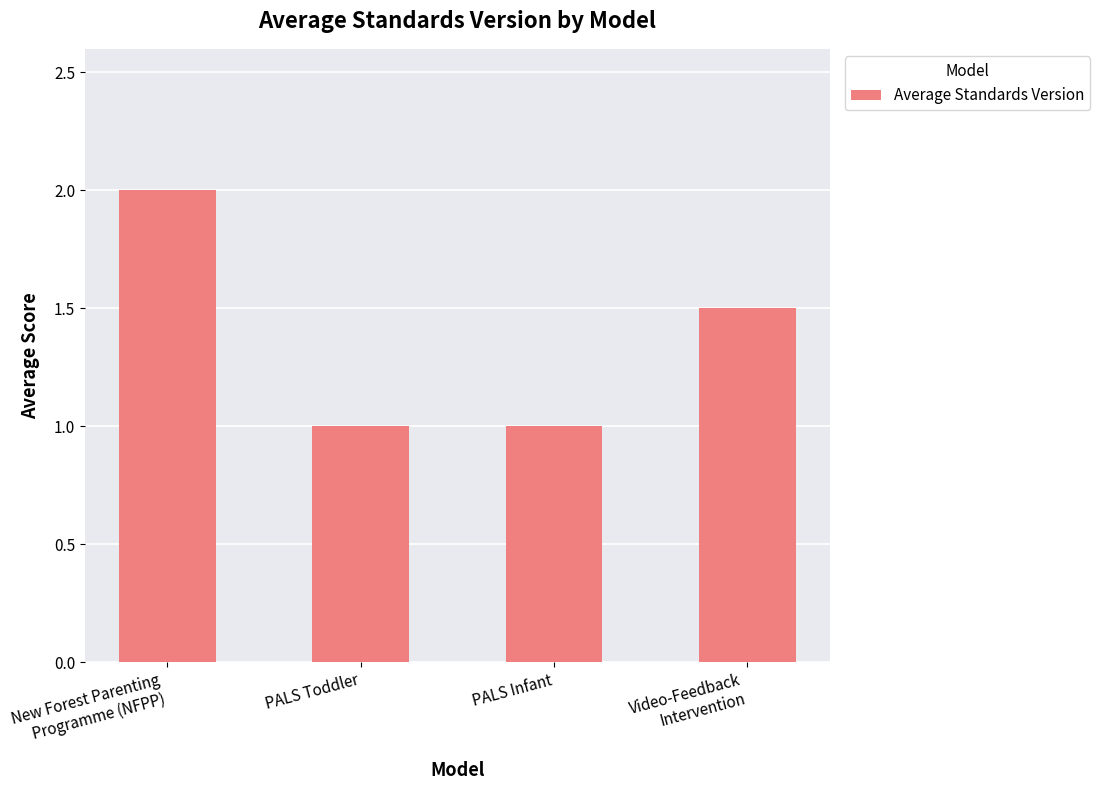

What is the difference between the values at Video-Feedback
Intervention and PALS Infant?

0.5